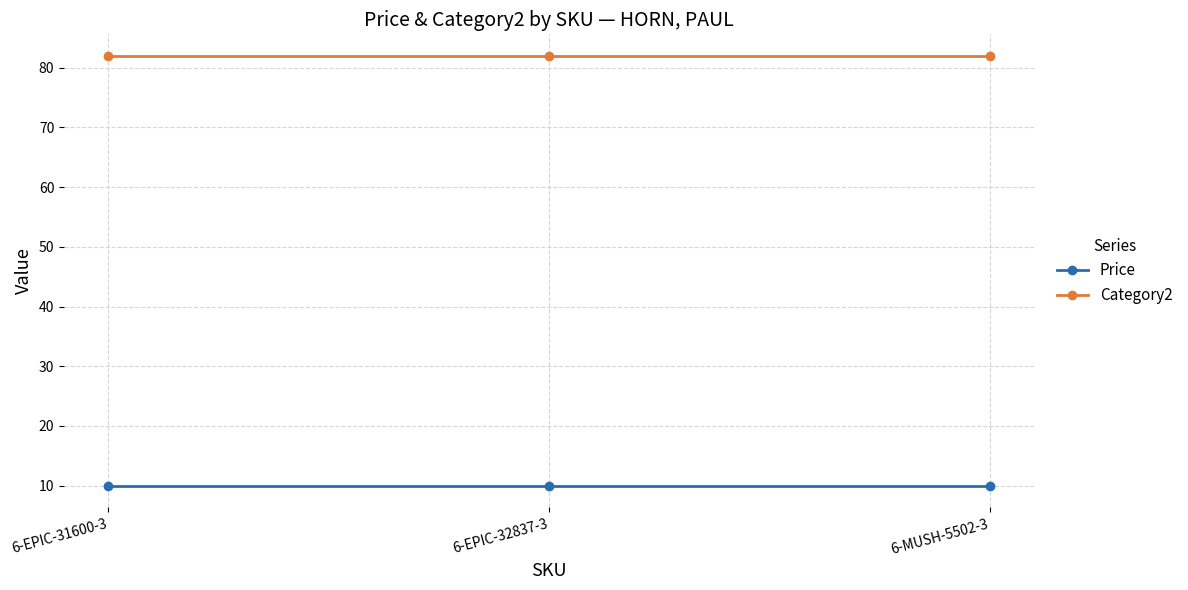

Read the Price value at 6-MUSH-5502-3.

10.0